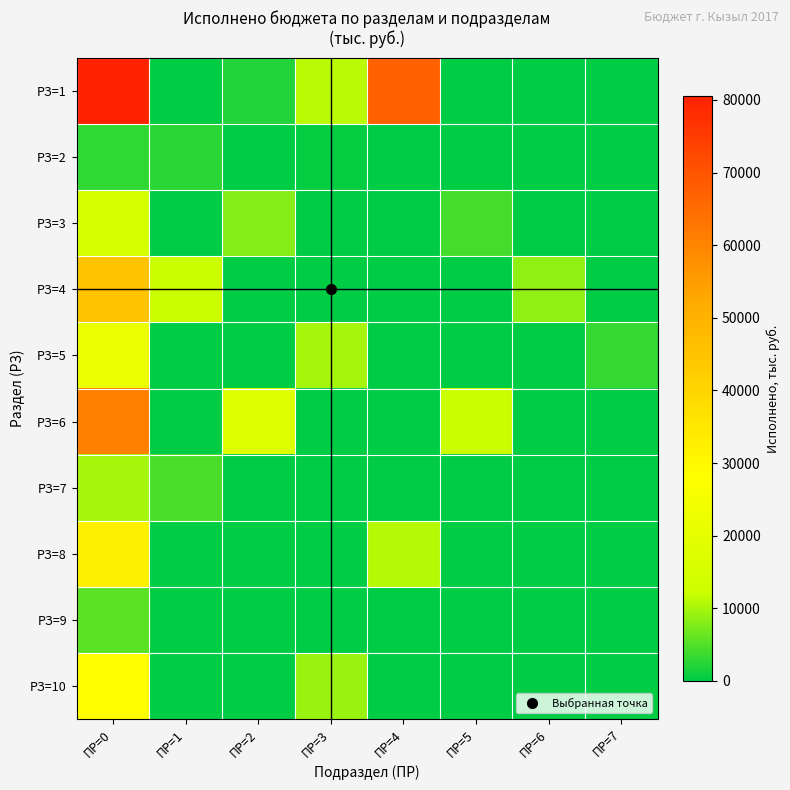

Reading left to right, extract all data points from this chart.

РЗ=1: ПР=0=80519.8	ПР=1=0.0	ПР=2=1959.6	ПР=3=11153.9	ПР=4=67406.3	ПР=5=0.0	ПР=6=0.0	ПР=7=0.0
РЗ=2: ПР=0=3058.5	ПР=1=2553.4	ПР=2=0.0	ПР=3=505.1	ПР=4=0.0	ПР=5=0.0	ПР=6=0.0	ПР=7=0.0
РЗ=3: ПР=0=15420.0	ПР=1=0.0	ПР=2=8100.0	ПР=3=0.0	ПР=4=0.0	ПР=5=4200.0	ПР=6=0.0	ПР=7=0.0
РЗ=4: ПР=0=45200.0	ПР=1=12000.0	ПР=2=0.0	ПР=3=0.0	ПР=4=0.0	ПР=5=0.0	ПР=6=8500.0	ПР=7=0.0
РЗ=5: ПР=0=22300.0	ПР=1=0.0	ПР=2=0.0	ПР=3=9800.0	ПР=4=0.0	ПР=5=0.0	ПР=6=0.0	ПР=7=3200.0
РЗ=6: ПР=0=61000.0	ПР=1=0.0	ПР=2=18000.0	ПР=3=0.0	ПР=4=0.0	ПР=5=12000.0	ПР=6=0.0	ПР=7=0.0
РЗ=7: ПР=0=9800.0	ПР=1=4500.0	ПР=2=0.0	ПР=3=0.0	ПР=4=0.0	ПР=5=0.0	ПР=6=0.0	ПР=7=0.0
РЗ=8: ПР=0=32100.0	ПР=1=0.0	ПР=2=0.0	ПР=3=0.0	ПР=4=11000.0	ПР=5=0.0	ПР=6=0.0	ПР=7=0.0
РЗ=9: ПР=0=5400.0	ПР=1=0.0	ПР=2=0.0	ПР=3=0.0	ПР=4=0.0	ПР=5=0.0	ПР=6=0.0	ПР=7=0.0
РЗ=10: ПР=0=28700.0	ПР=1=0.0	ПР=2=0.0	ПР=3=9200.0	ПР=4=0.0	ПР=5=0.0	ПР=6=0.0	ПР=7=0.0